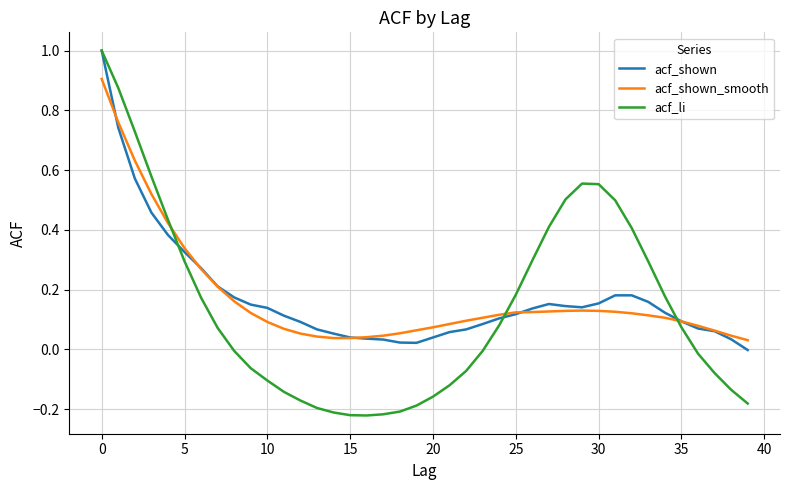

True or false: acf_shown_smooth and acf_li cross at least once.

True